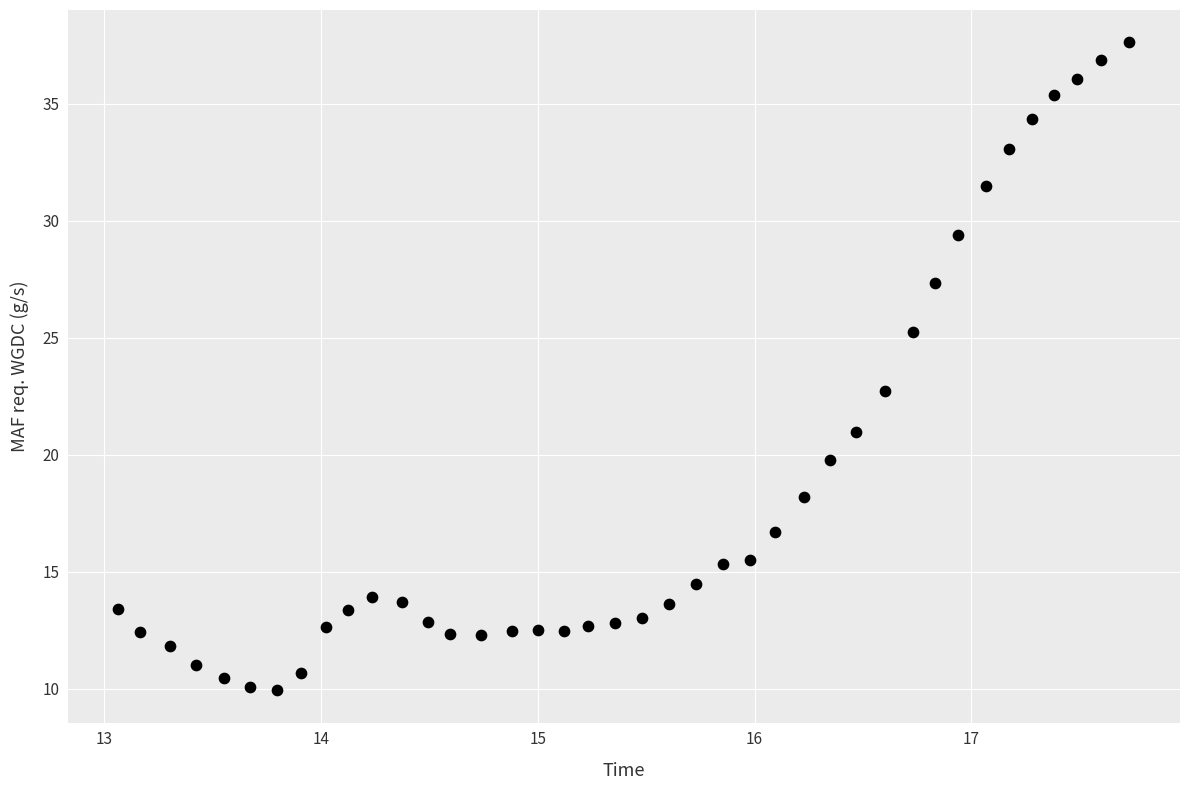

What is the range of Y values (max minus min)?

27.7